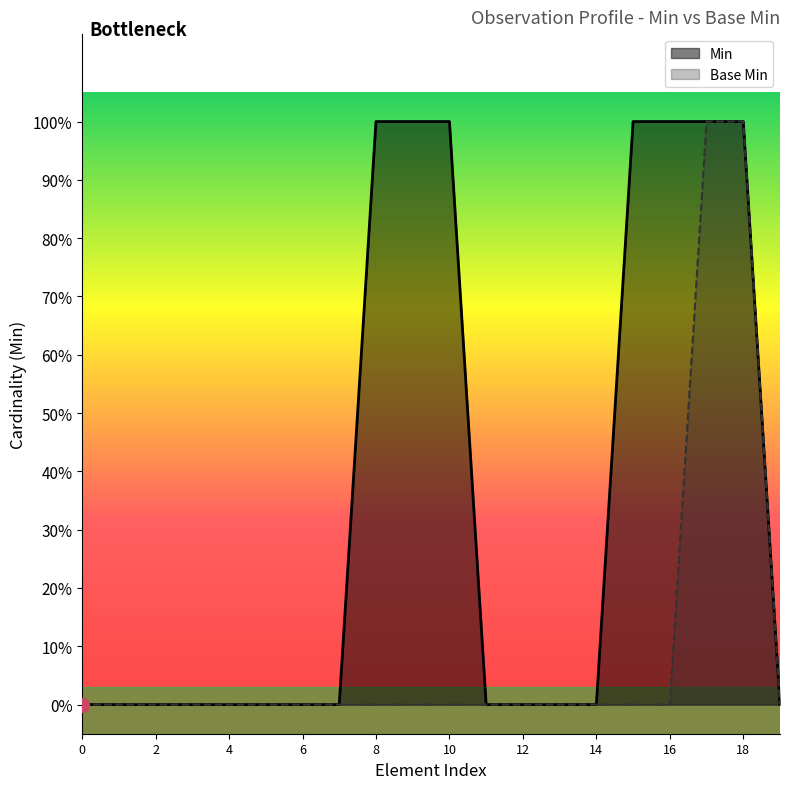

True or false: Min and Base Min cross at least once.

False